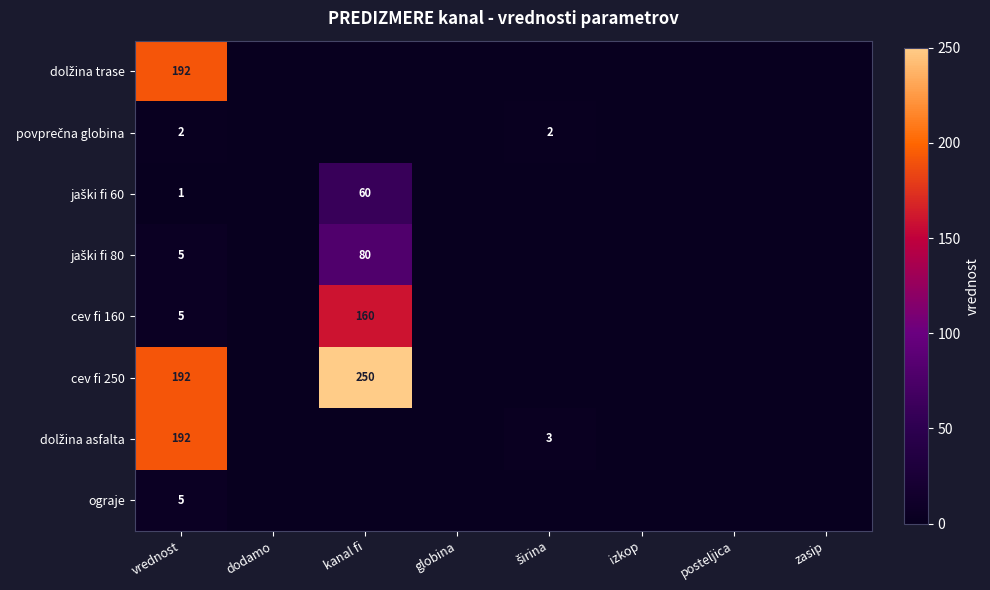

What is the total value across all series at vrednost?

594